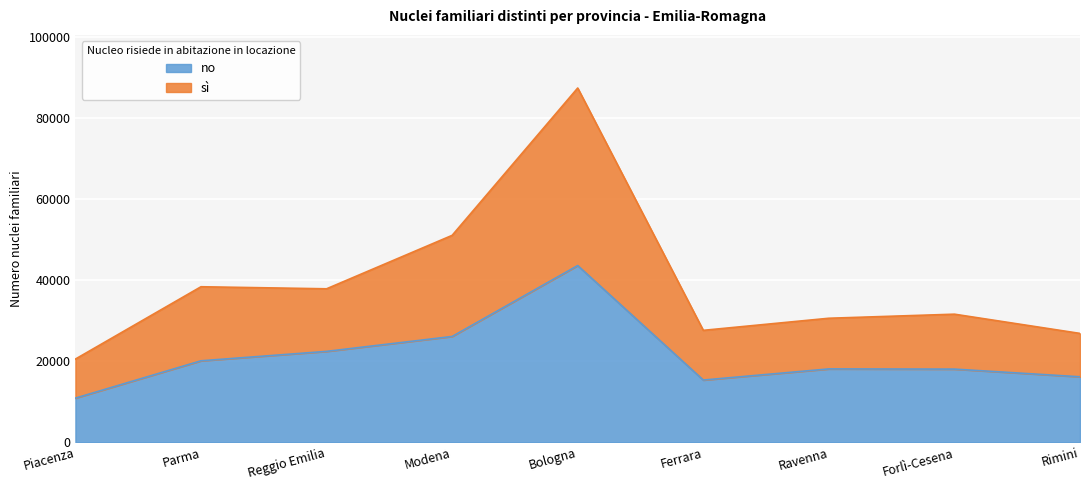

How many values in the sì series are below 31617?

4